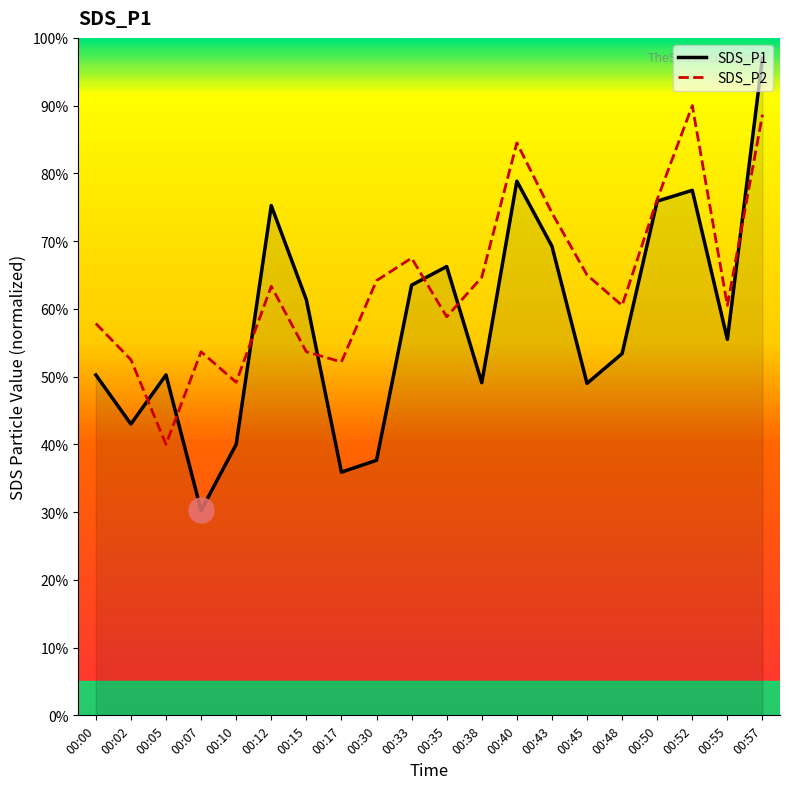

Which series ends up on top after the final intersection of SDS_P2 and SDS_P1?

SDS_P1